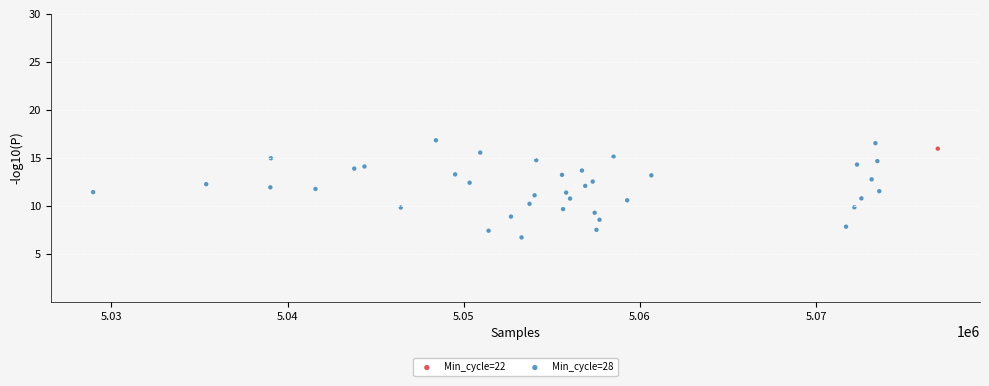

What are all the series names shown in the legend?

Min_cycle=22, Min_cycle=28